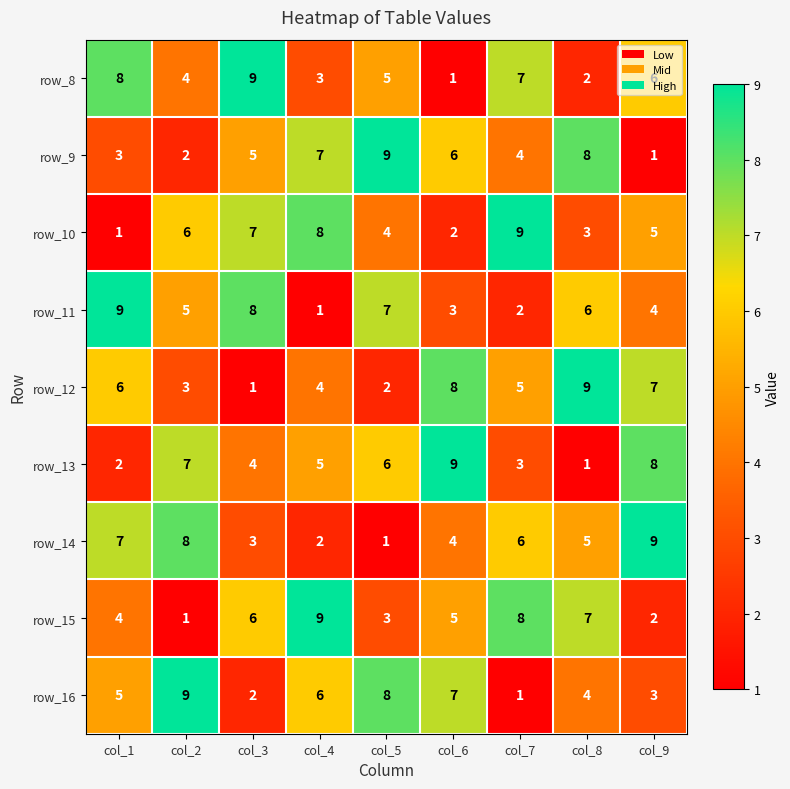

At which label does row_15 first exceed 5?

col_3